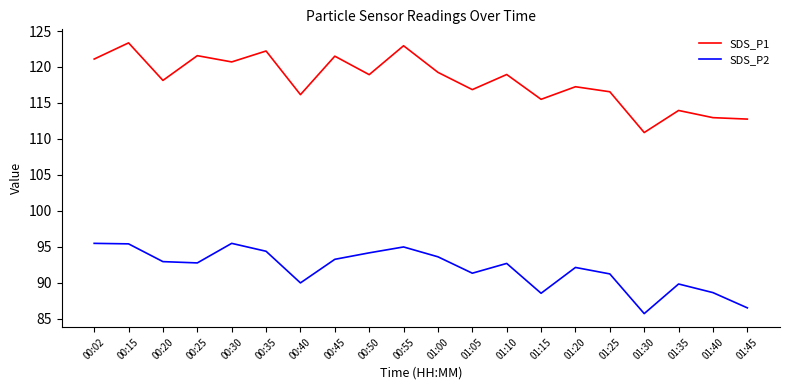

How many series are shown in this chart?

2